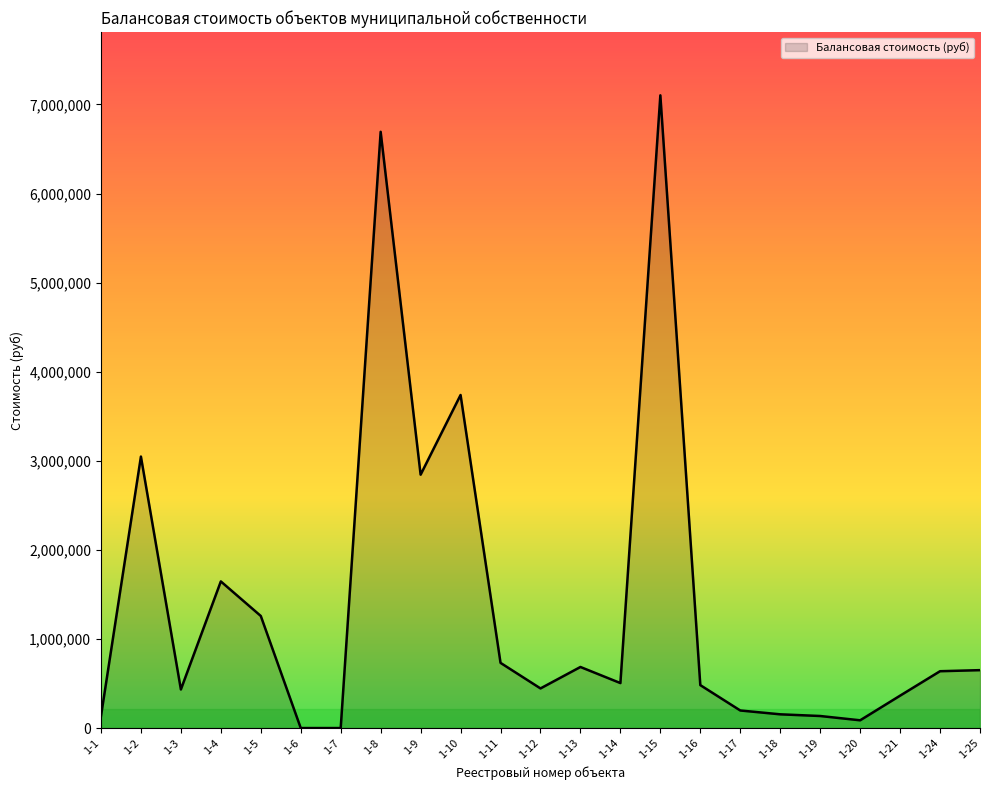

Count the number of categories in the chart.

23